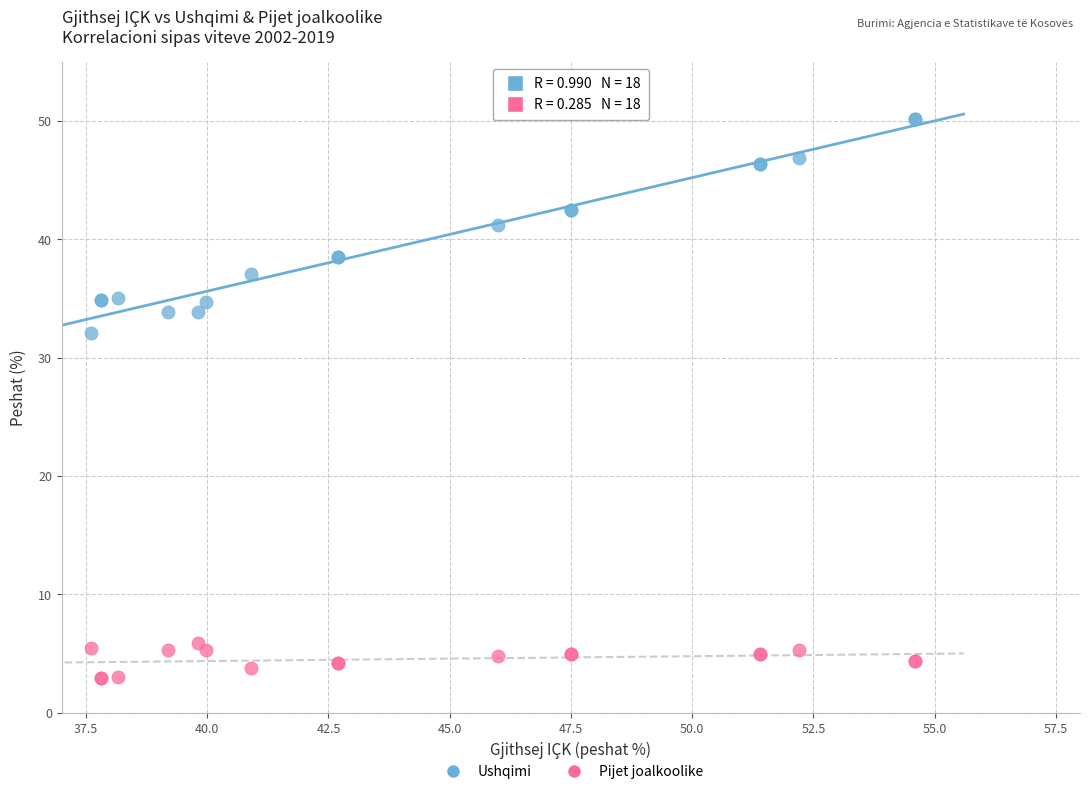

Across all series, what Y value is closest to 26?

32.1